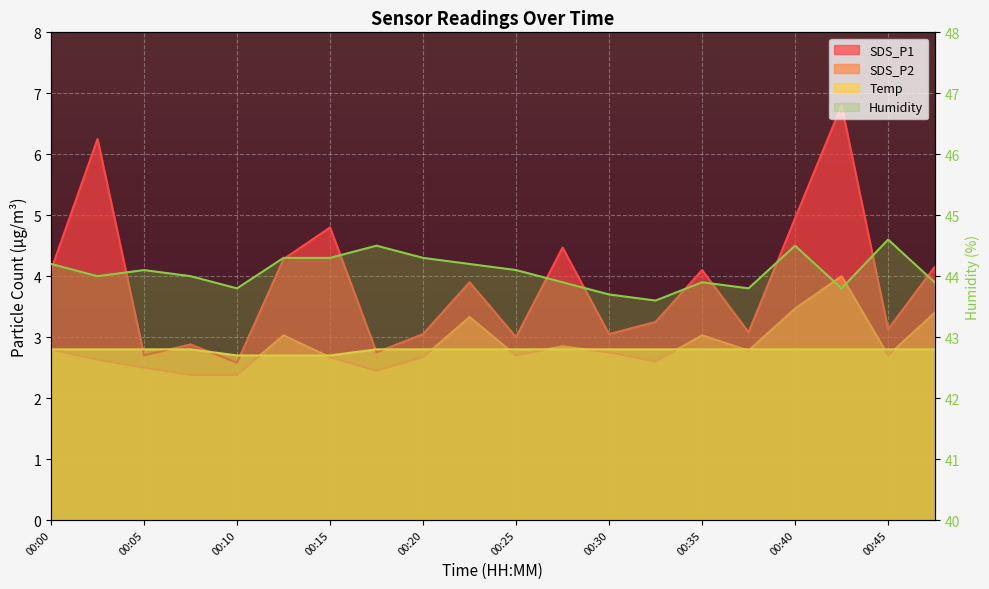

Is it true that Humidity equals 43.7 at 00:30?

True